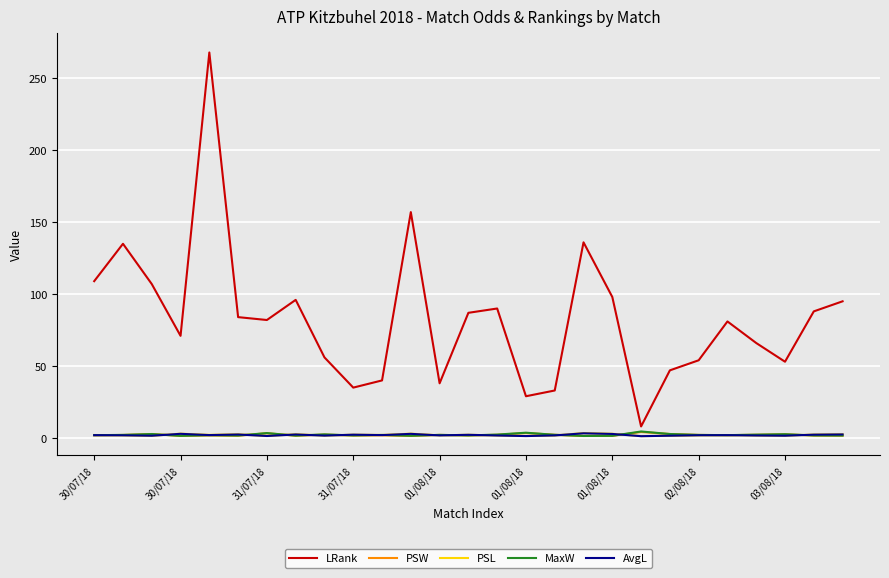

What is the maximum value for AvgL?

3.2